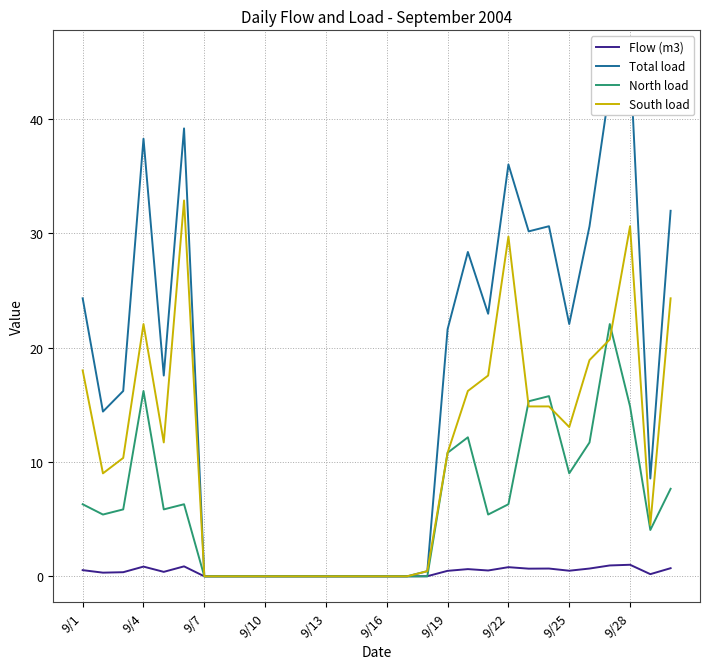

True or false: North load has more than 1 points higher than both neighbors.

True